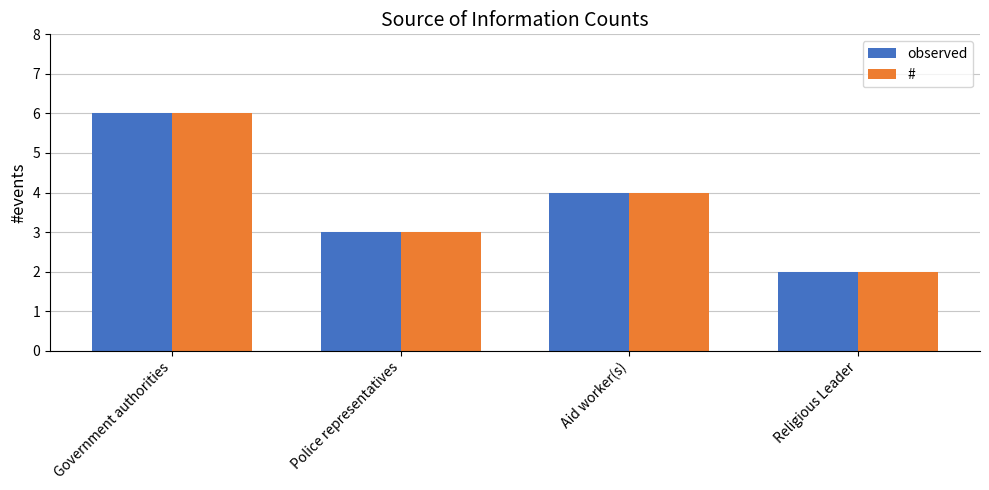

What is the label of the 2nd bar from the left?

Police representatives